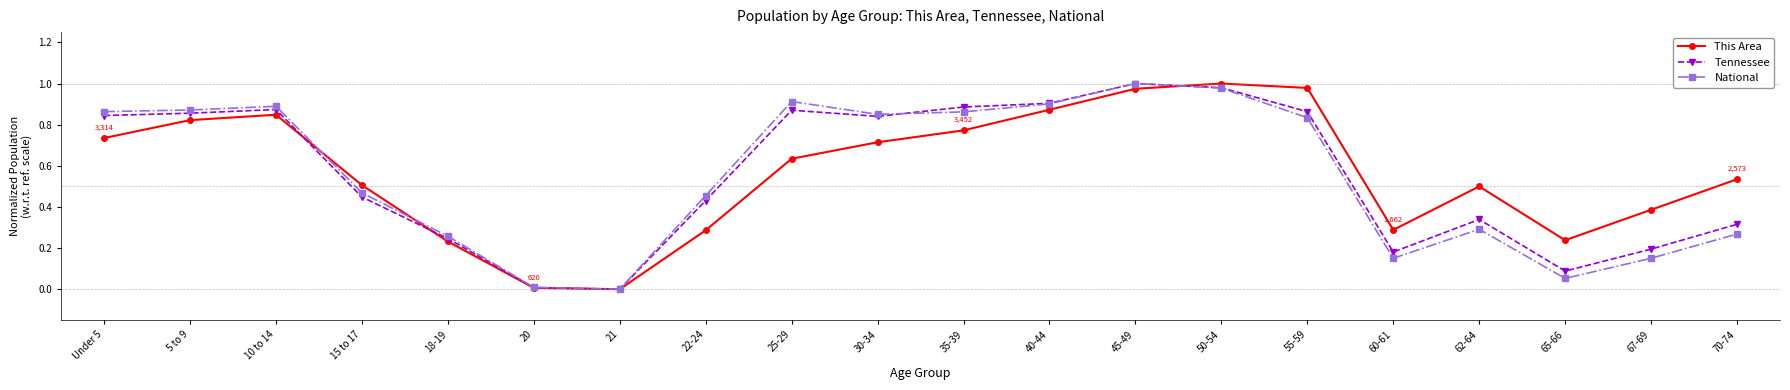

Which series changed the most between 5 to 9 and 20?

National